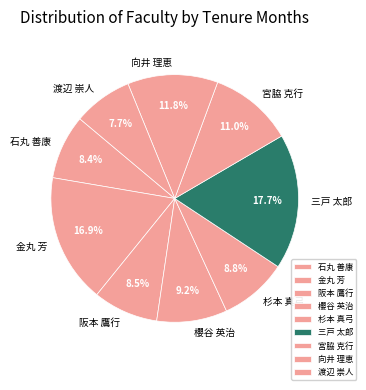

To the nearest percent, what is the difference between the largest and smallest slice percentages?

10%